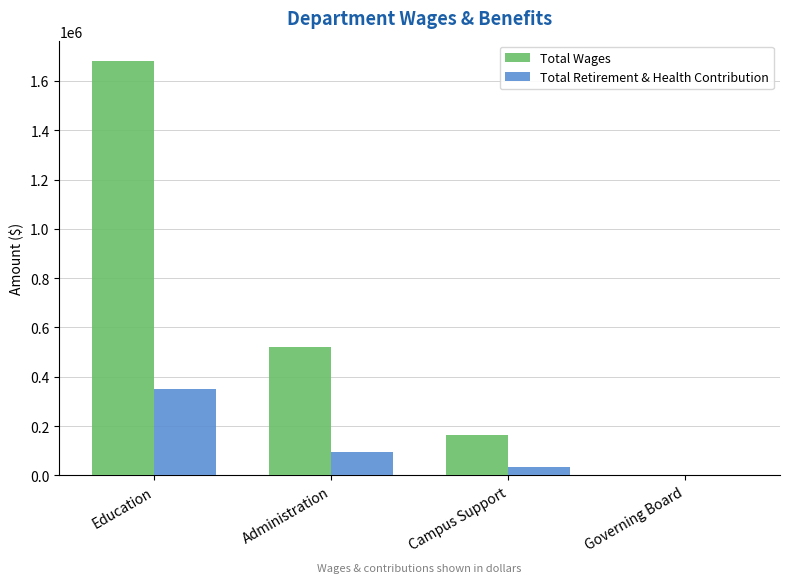

What is the total value across all series at Campus Support?

196812